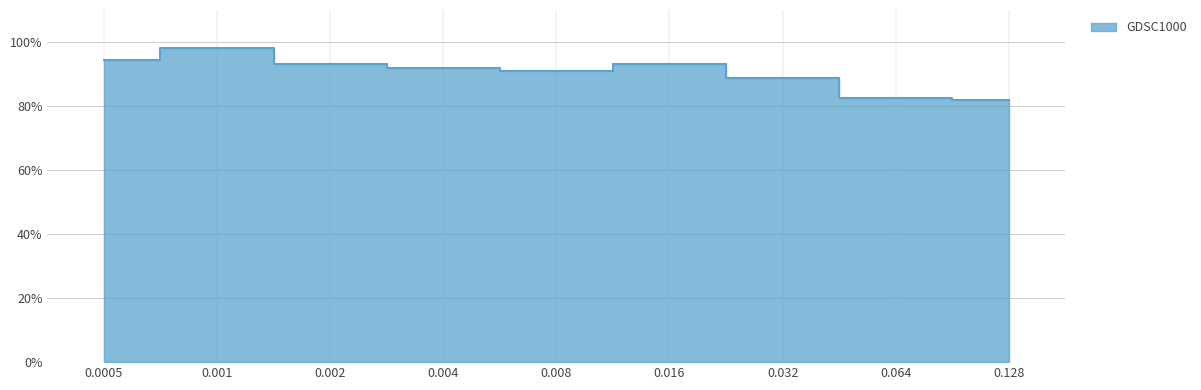

Reading left to right, extract all data points from this chart.

0.0005=94.3	0.001=98.1	0.002=93.1	0.004=92.0	0.008=90.9	0.016=93.1	0.032=88.8	0.064=82.5	0.128=82.0